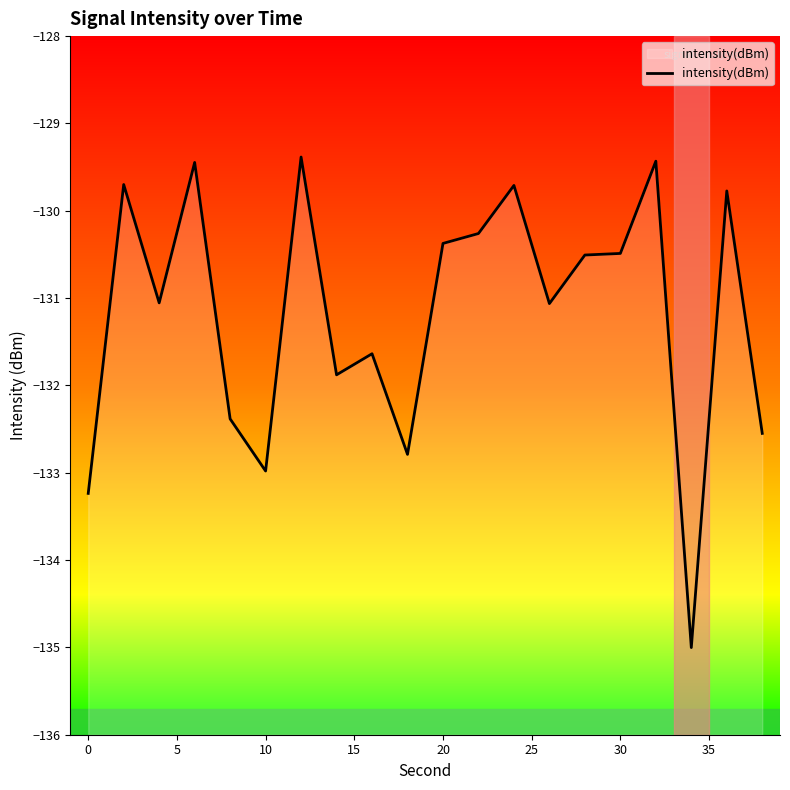

What is the difference between the maximum and minimum values?

5.6